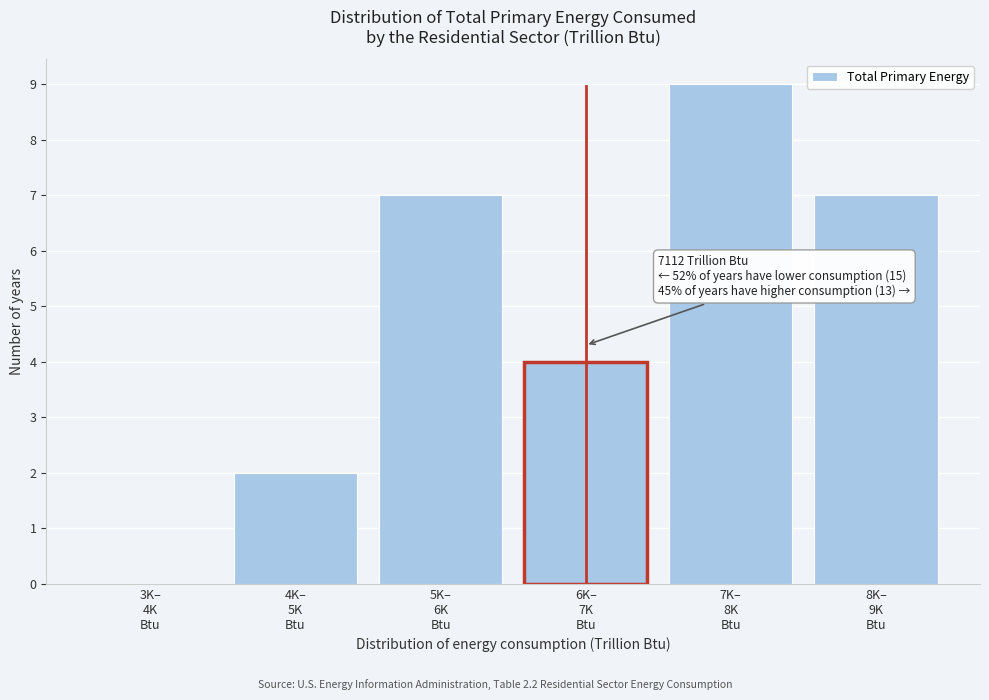

What is the sum of all values?

29